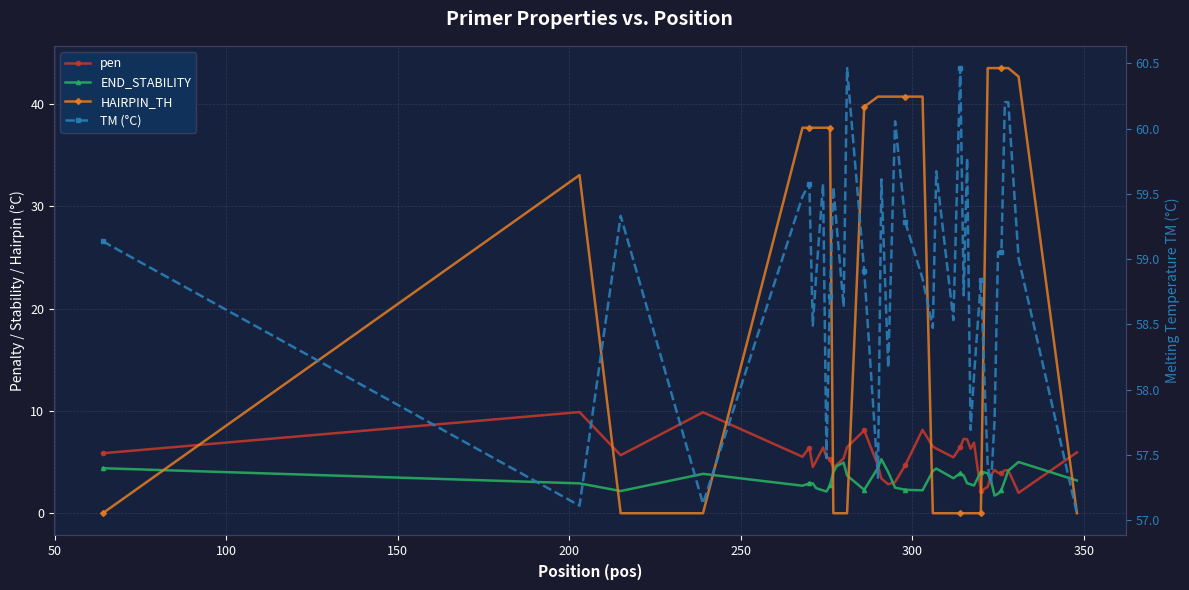

How many values in the pen series exceed 5?

23